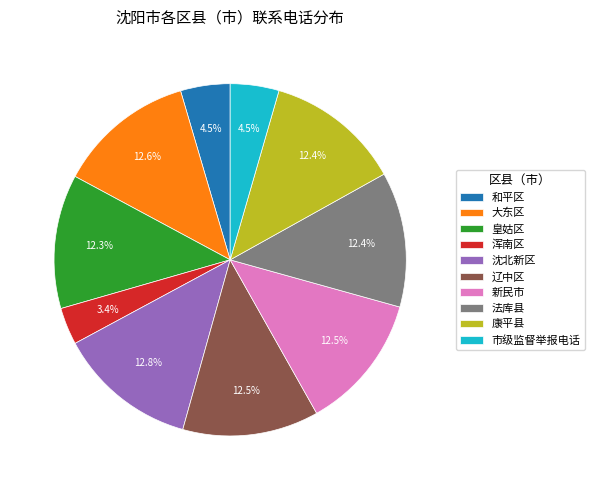

What is the ratio of the value at 市级监督举报电话 to the value at 和平区?

1.0